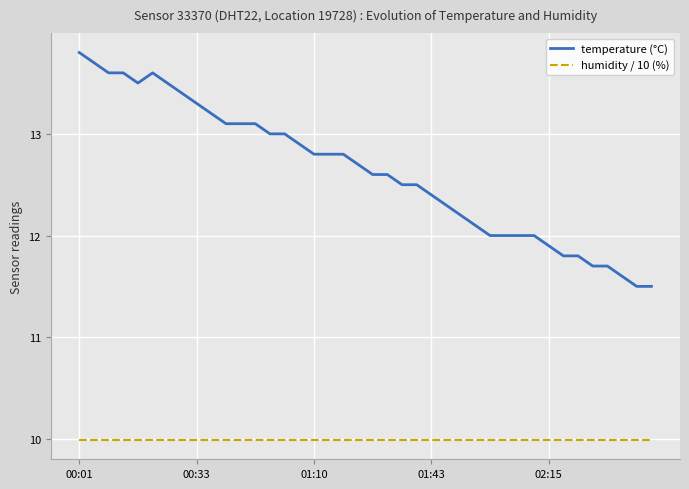

What is the difference between the maximum and minimum values in the temperature (°C) series?

2.3